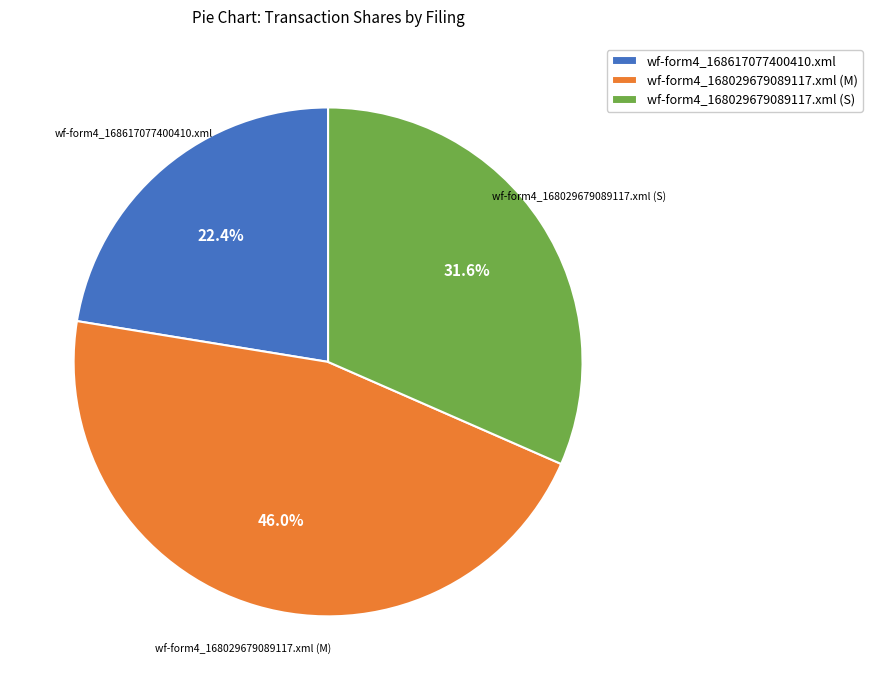

True or false: wf-form4_168617077400410.xml accounts for 12% of the total.

False